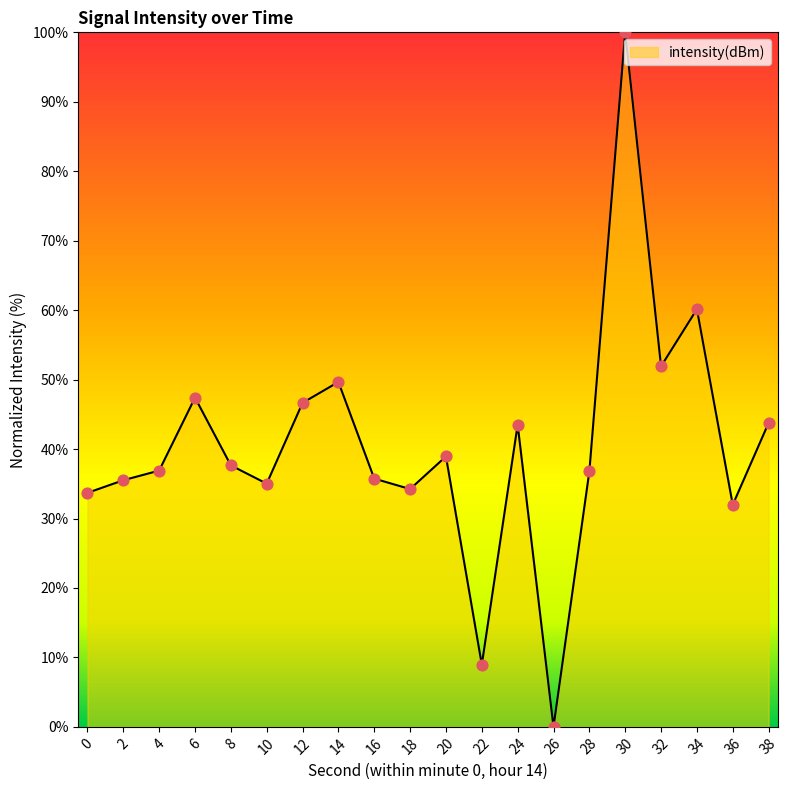

Which has a higher value, 28 or 26?

28